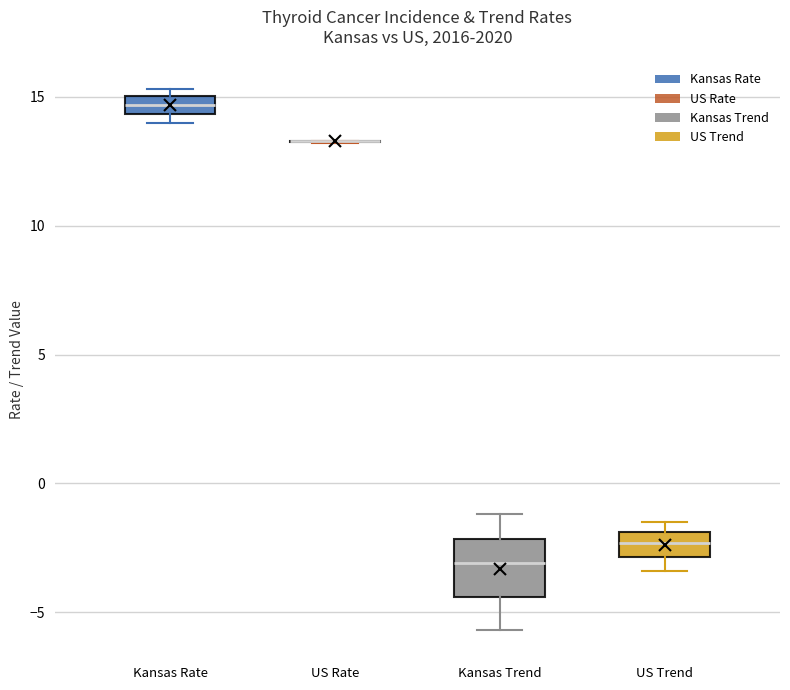

Where is the lower edge of the box for Kansas Rate on the y-axis? The values are not printed on the chart, so give them approximately, as read against the axis.

14.5